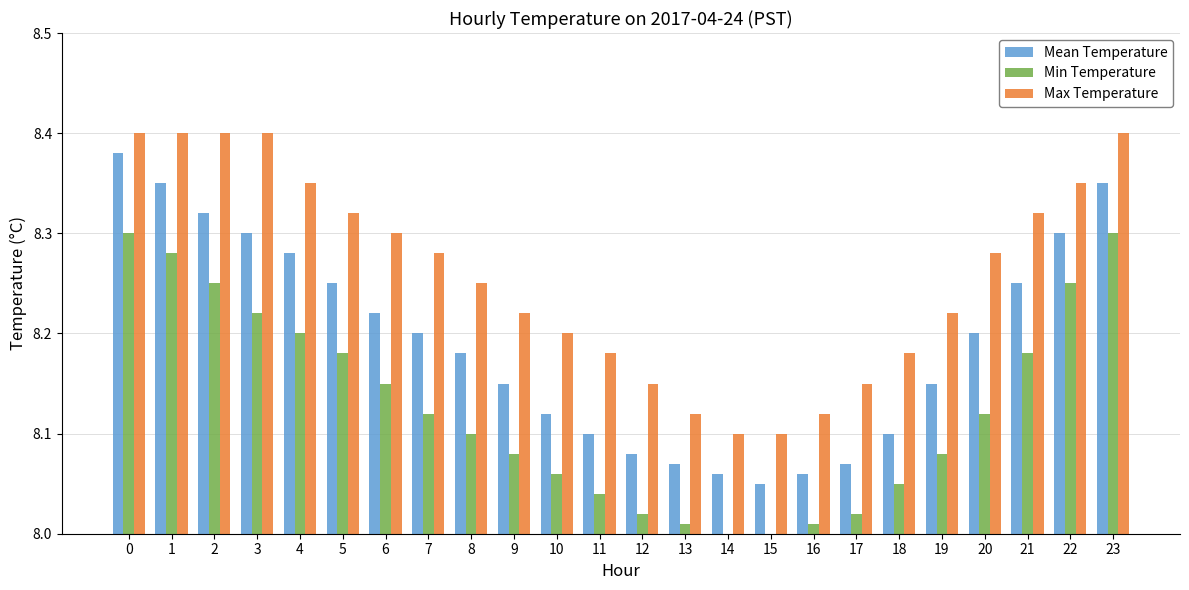

Is the value of Max Temperature at 13 greater than the value of Min Temperature at 10?

Yes